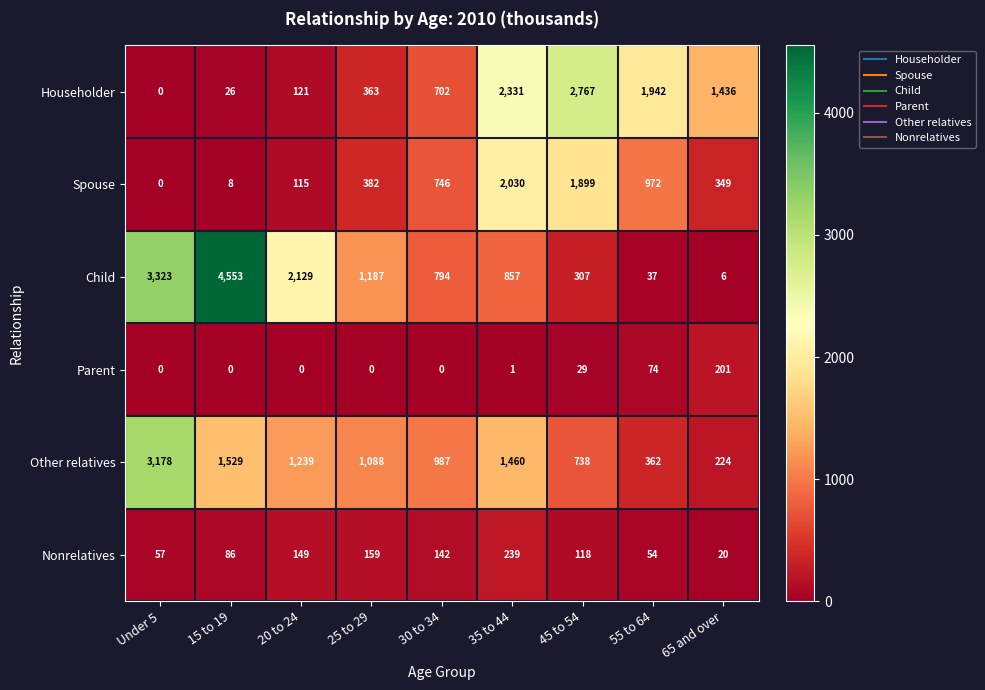

Which category has the highest value across all series?

15 to 19